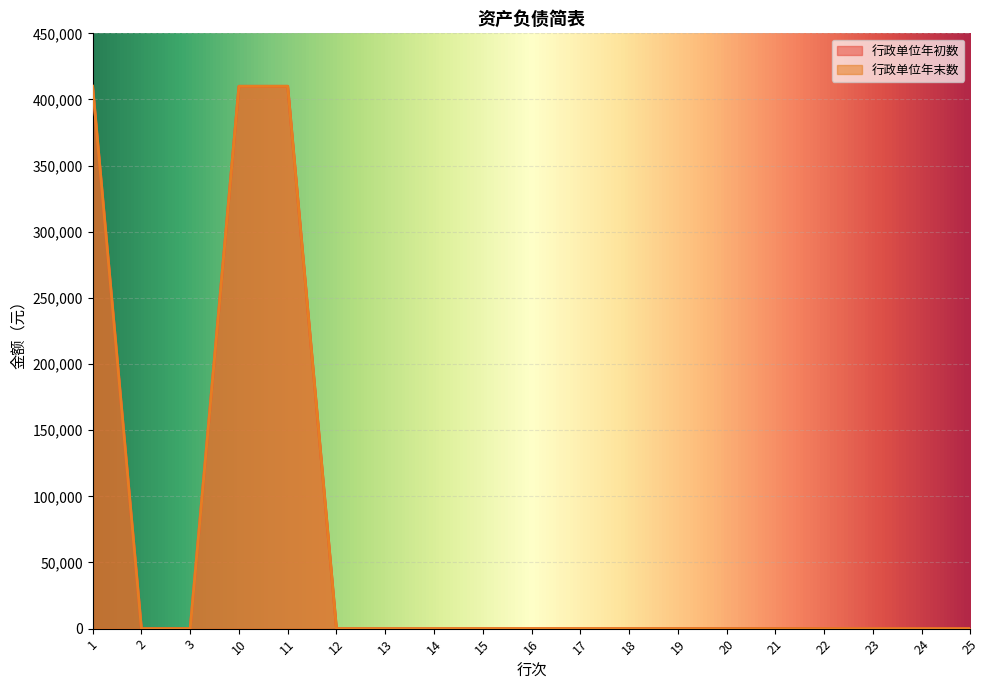

What are all the series names shown in the legend?

行政单位年初数, 行政单位年末数